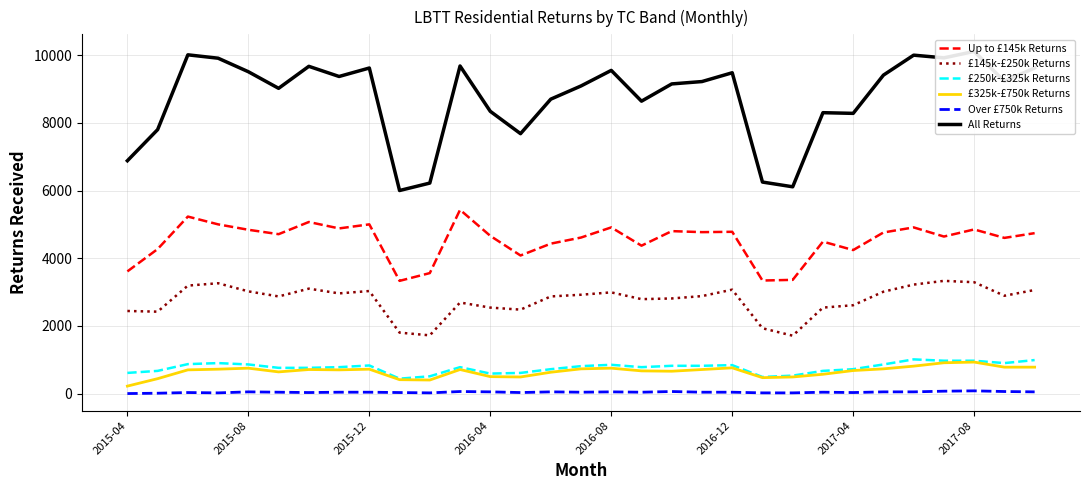

Which category has the lowest value across all series?

2015-04